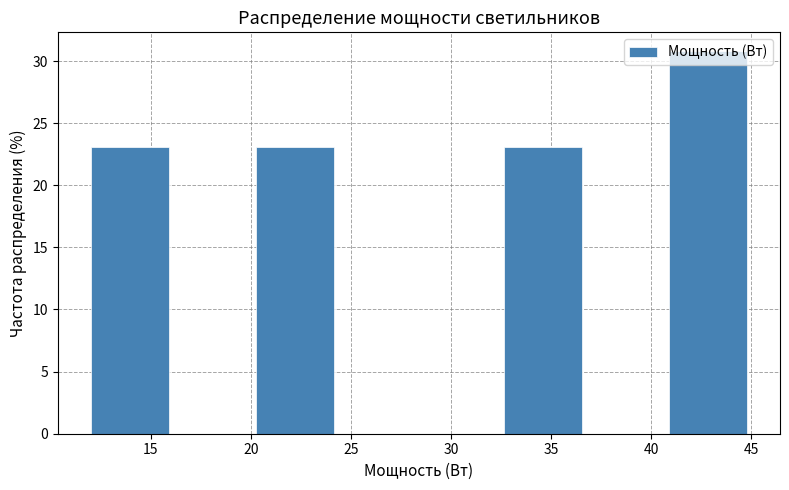

Over which range of the x-axis is the bar tallest?

41.0 to 45.0